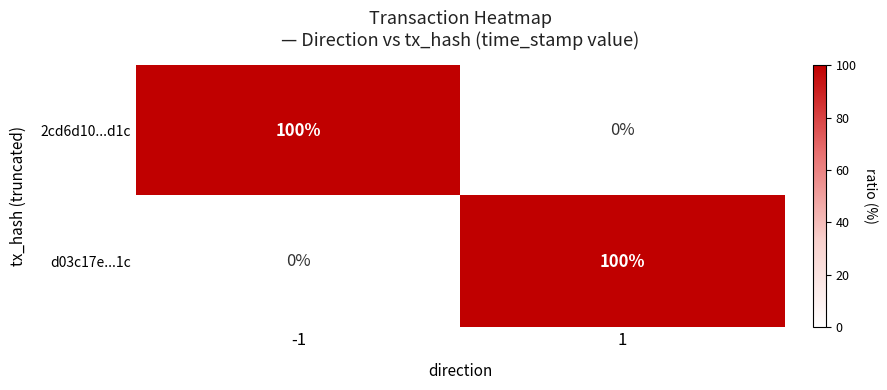

What is the difference between the maximum and minimum values in the 2cd6d10...d1c series?

100